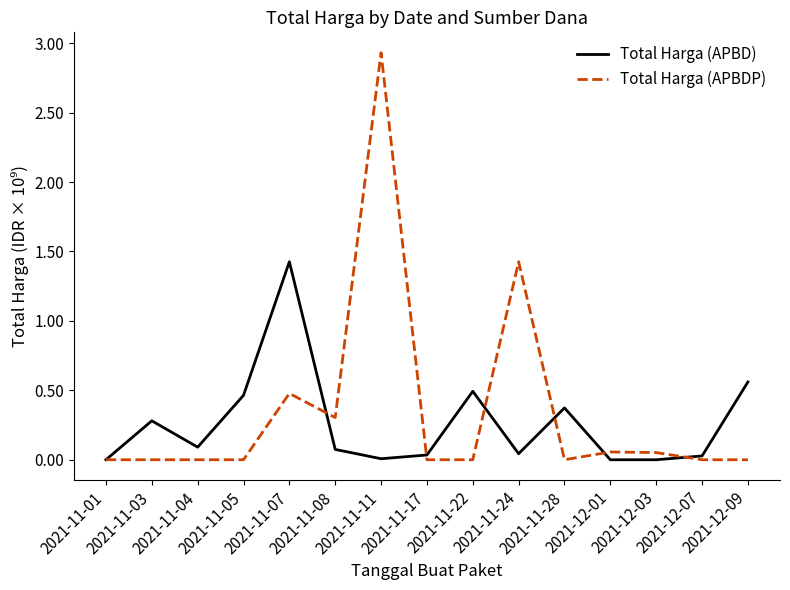

Which series has the widest spread of values?

Total Harga (APBDP)